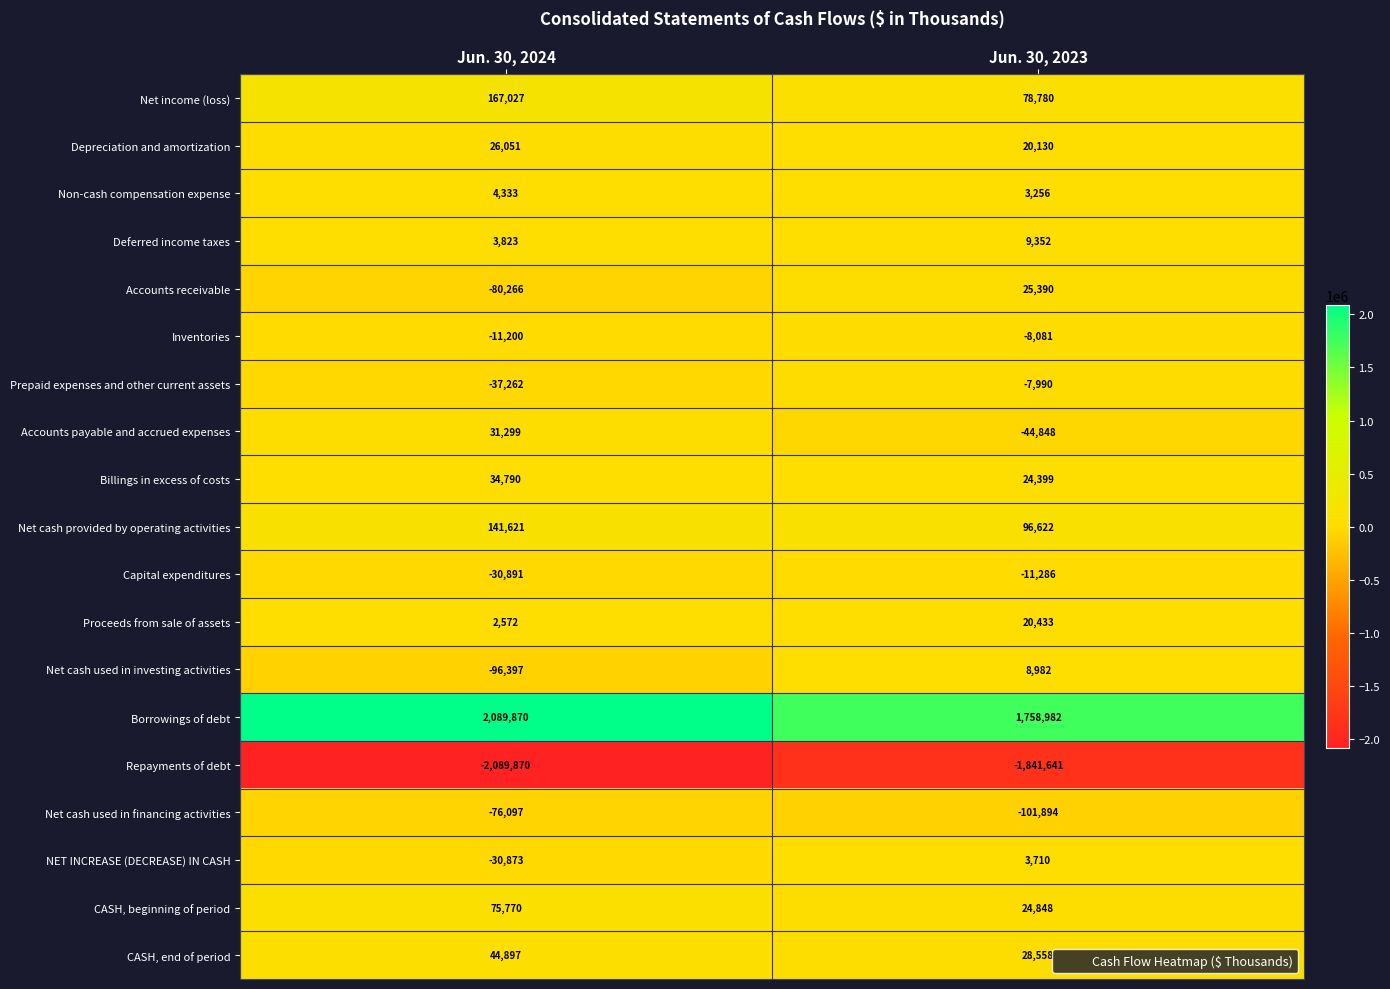

Which label corresponds to the largest value in the chart?

Jun. 30, 2024